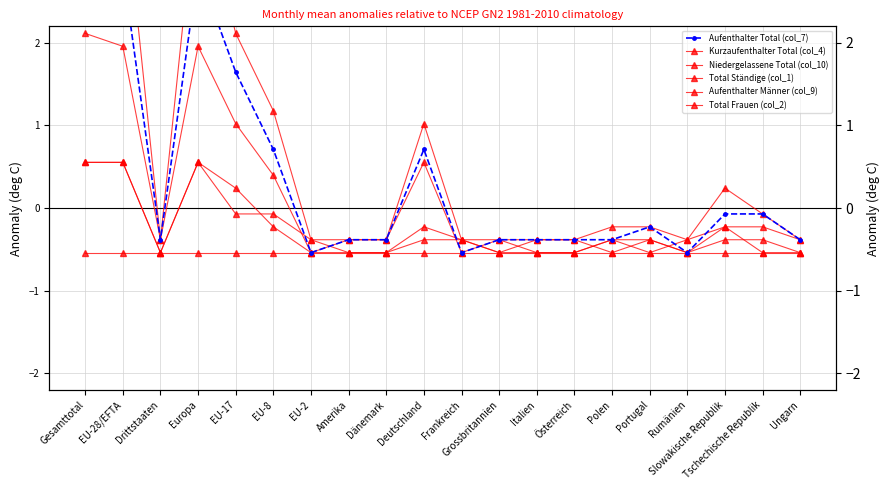

In Total Frauen (col_2), how many points are higher than both neighbors (excluding endpoints)?

2